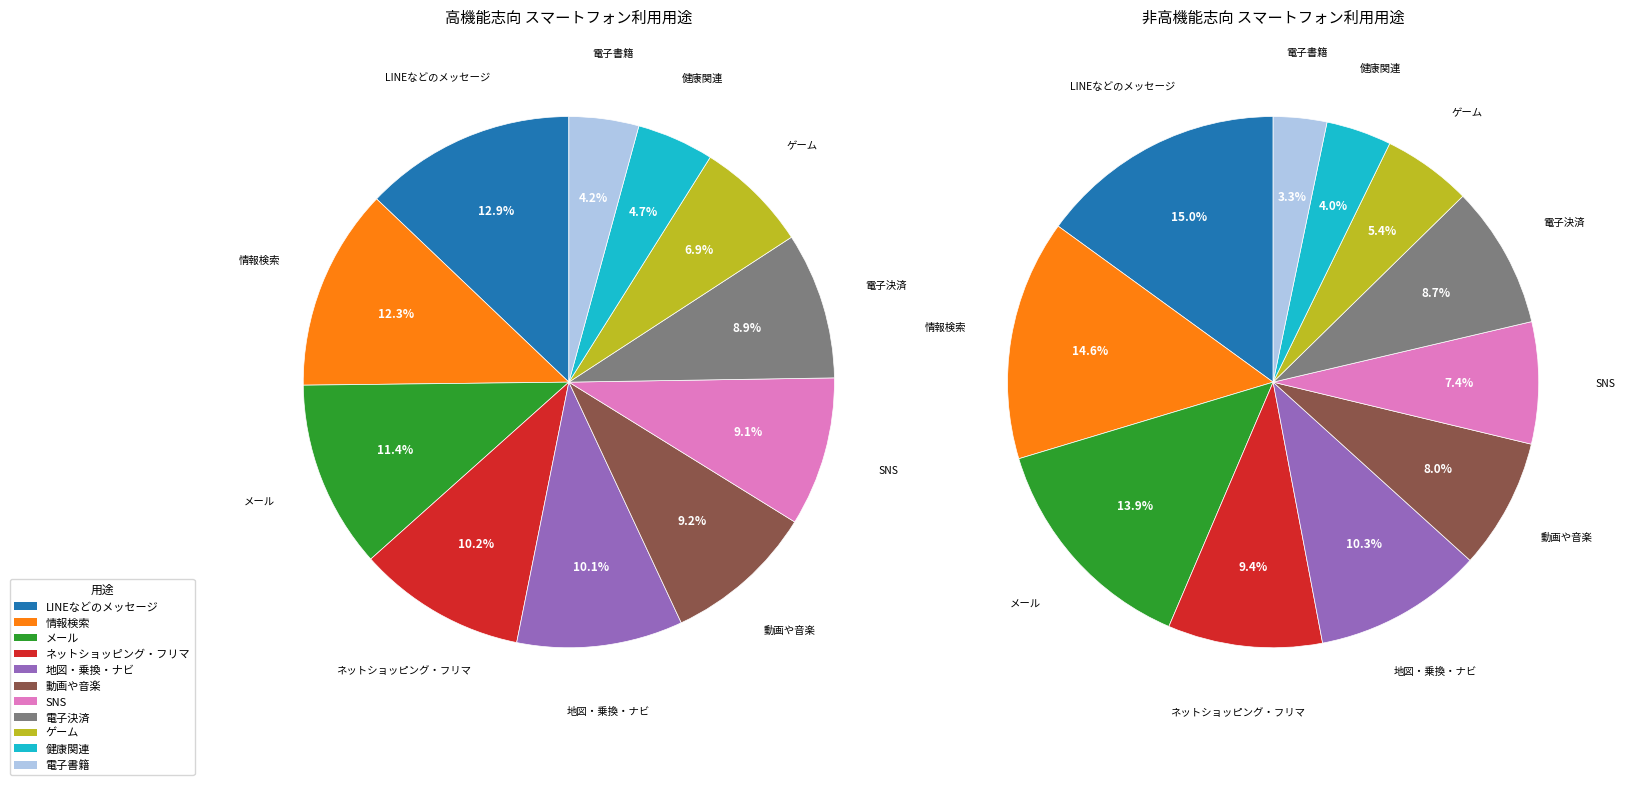

How much of the chart is everything except メール?

88.6%